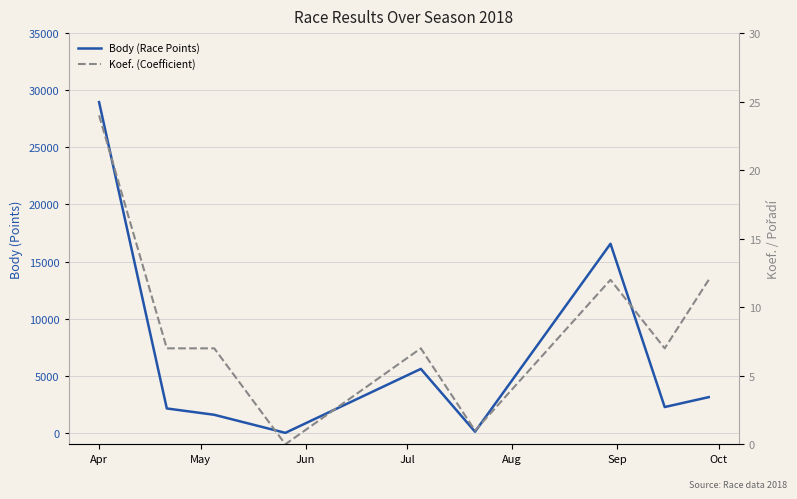

Does the chart have visible grid lines?

Yes